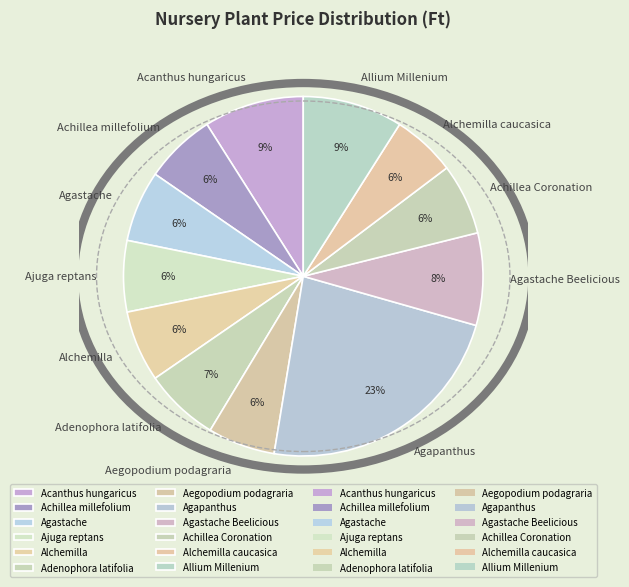

How many slices are in this pie chart?

12